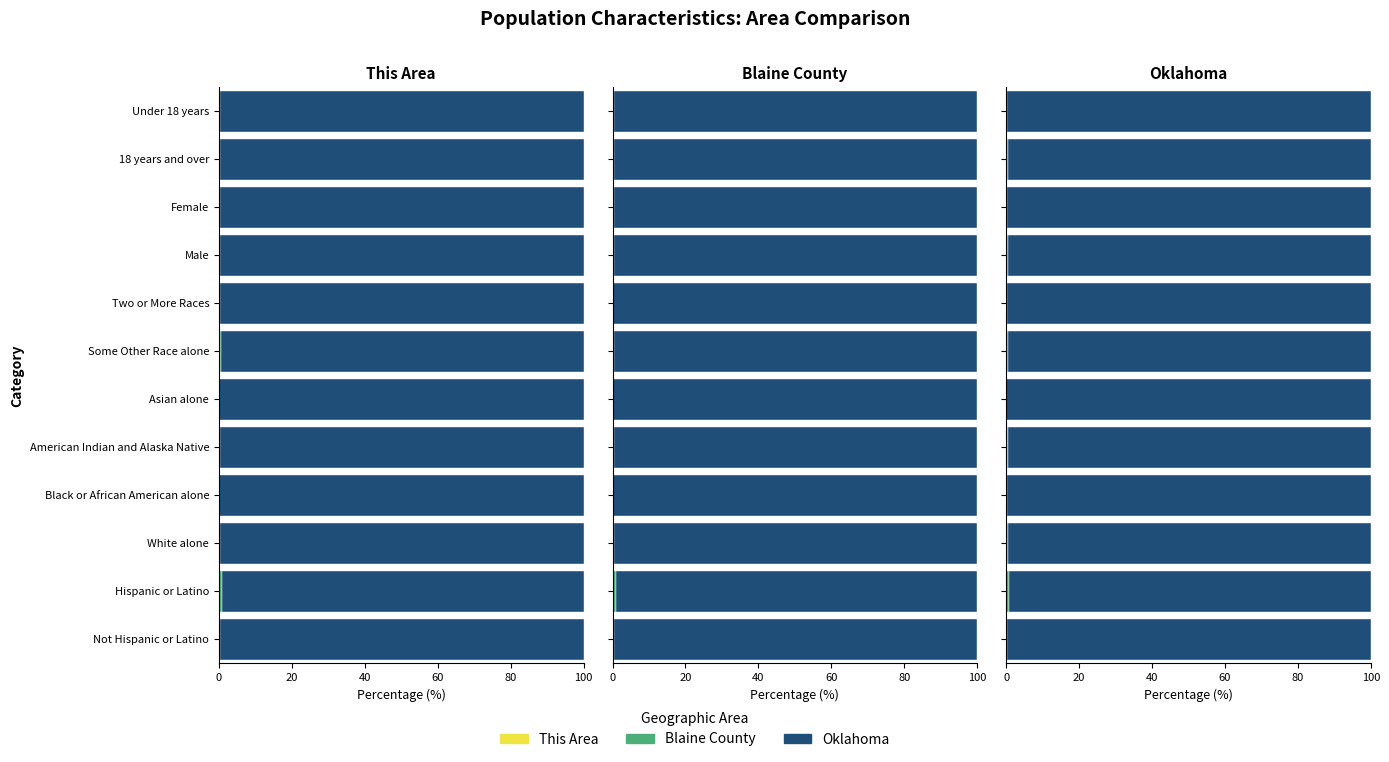

Rank the series by their maximum value, from lowest to highest.

This Area, Blaine County, Oklahoma